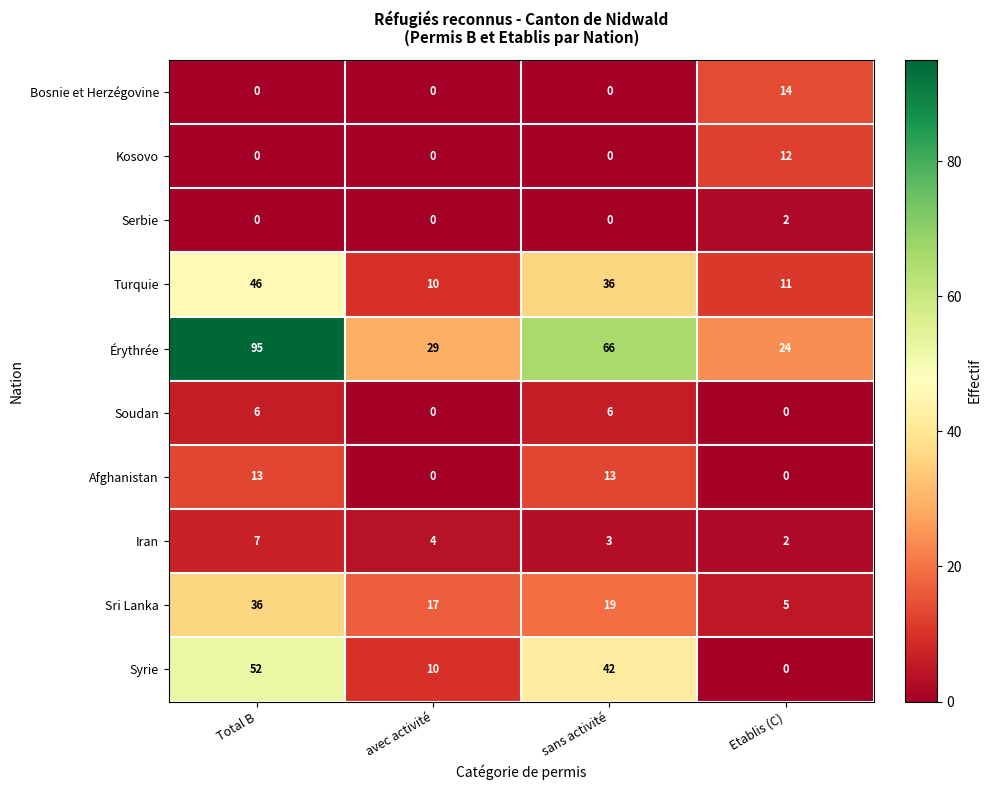

What is the spread (max minus min) of values at Total B?

95